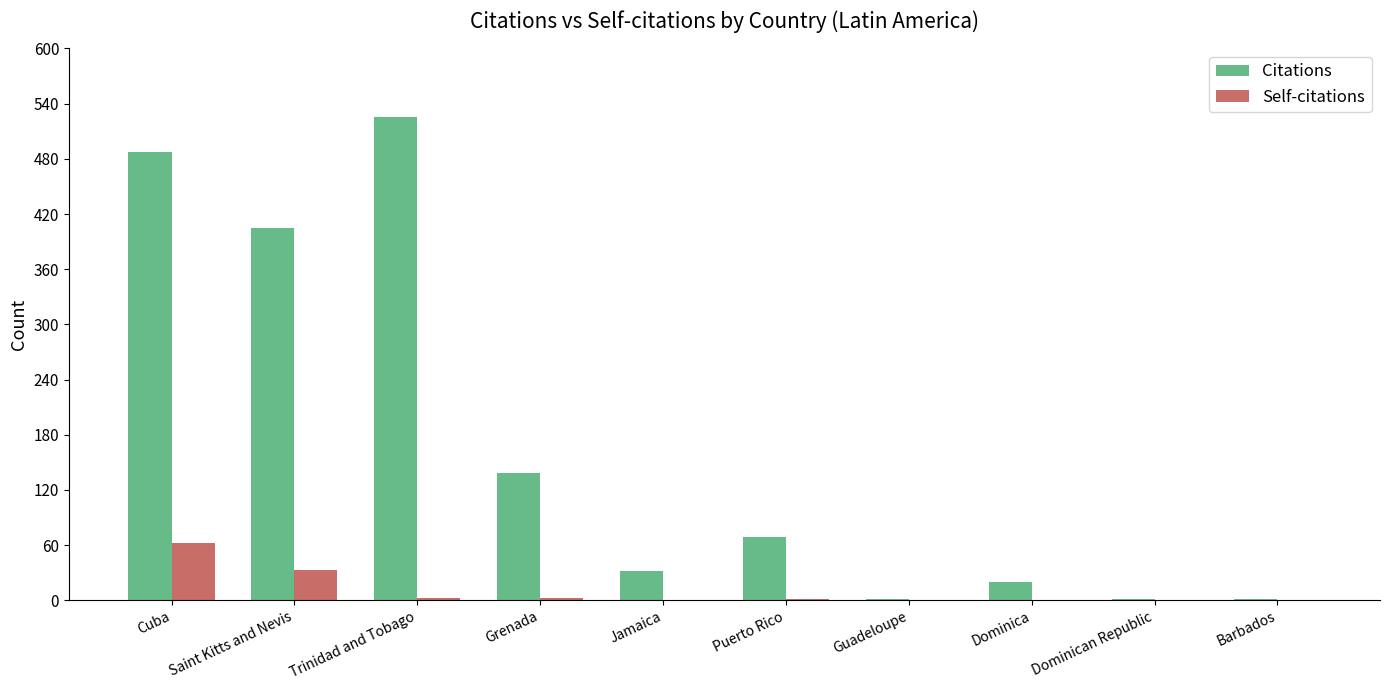

What is the highest value of the Citations series?

526